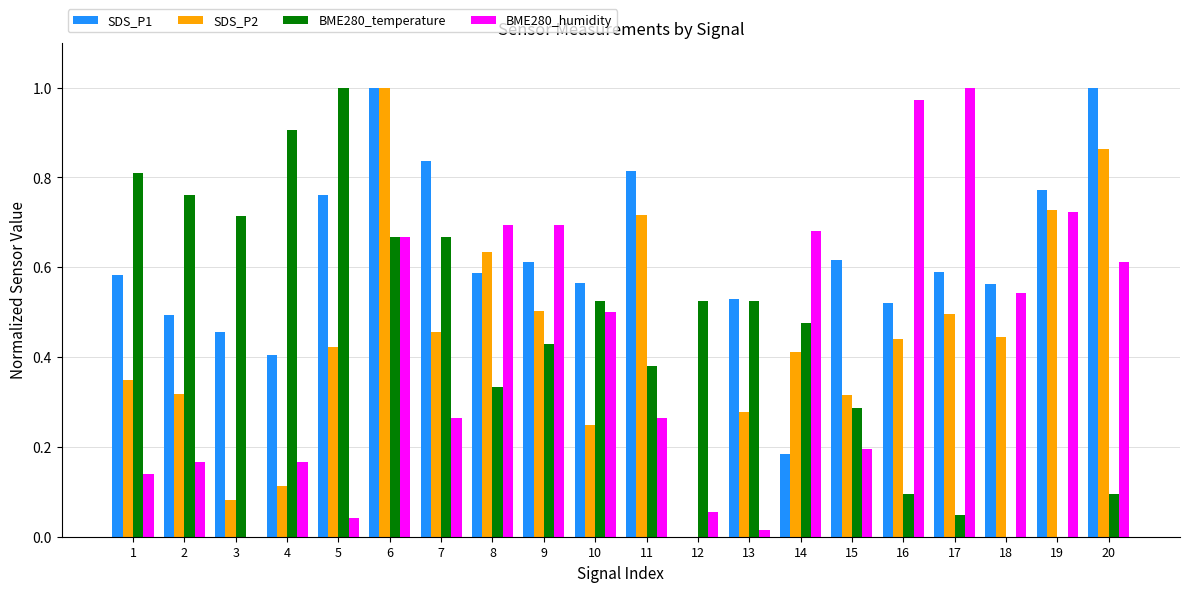

What is the sum of the SDS_P2 values at 19 and 9?

1.2